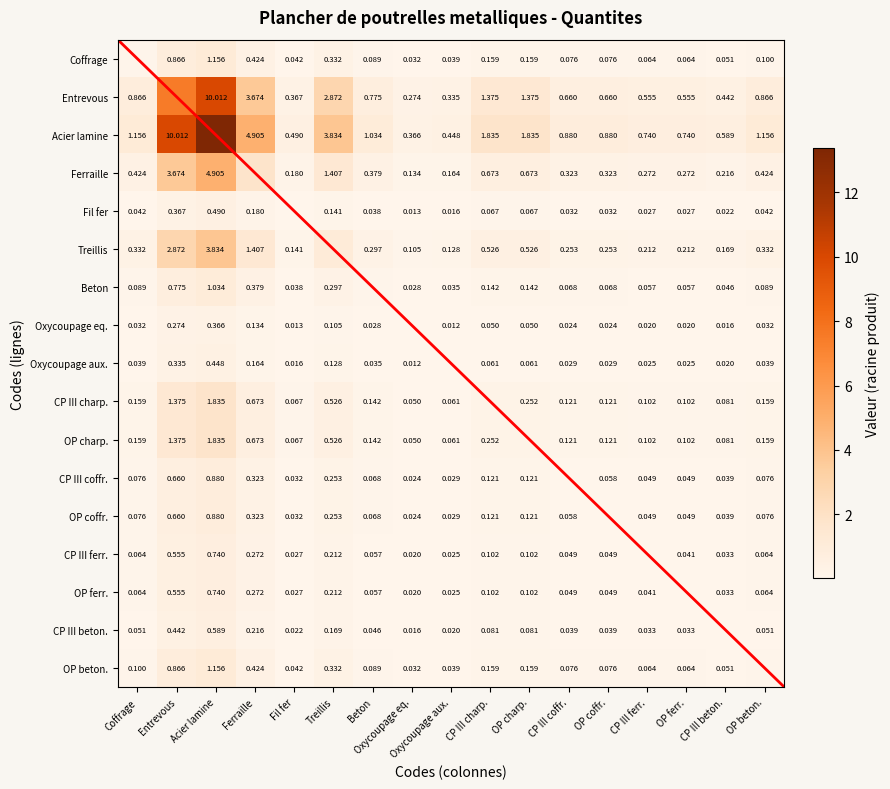

Which has a higher value, CP III coffr. or Ferraille?

Ferraille